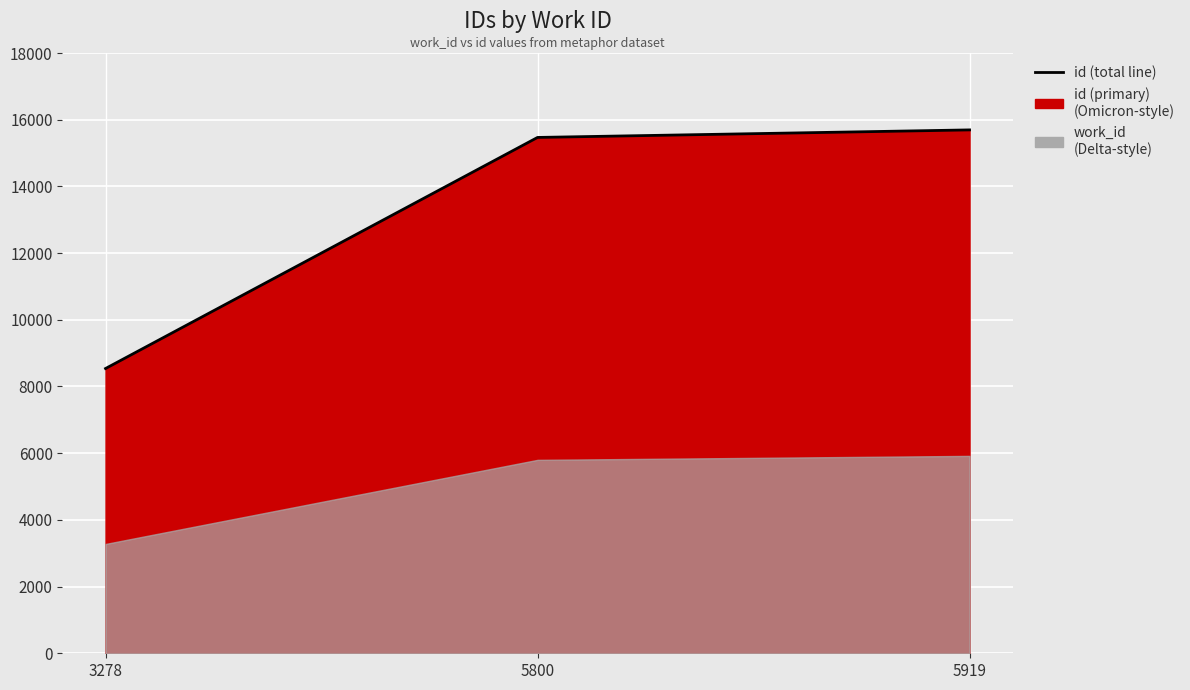

Reading left to right, what are all the values shown in this chart?

8539	15468	15694